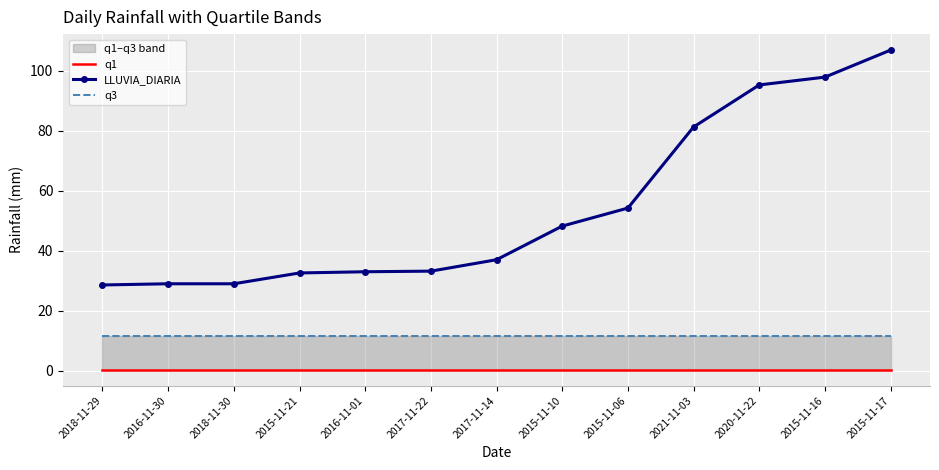

Which series changed the most between 2016-11-01 and 2015-11-16?

LLUVIA_DIARIA